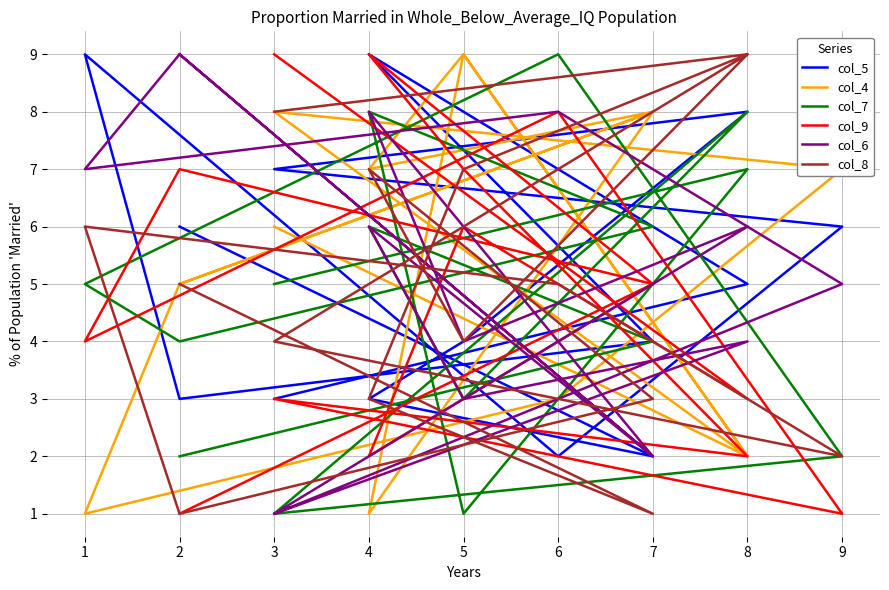

How many lines are shown in the chart?

6